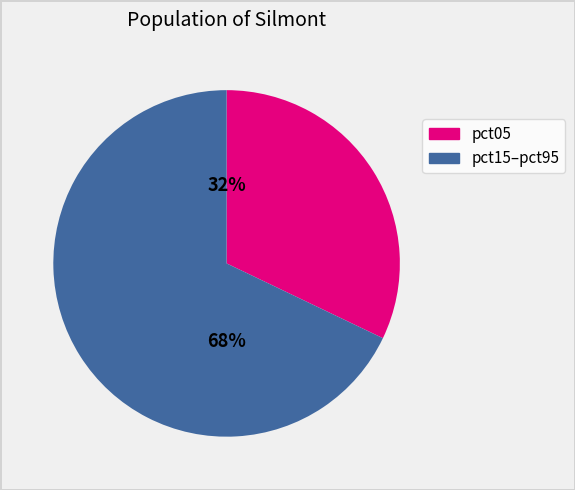

Is there any slice that represents more than half of the pie?

Yes